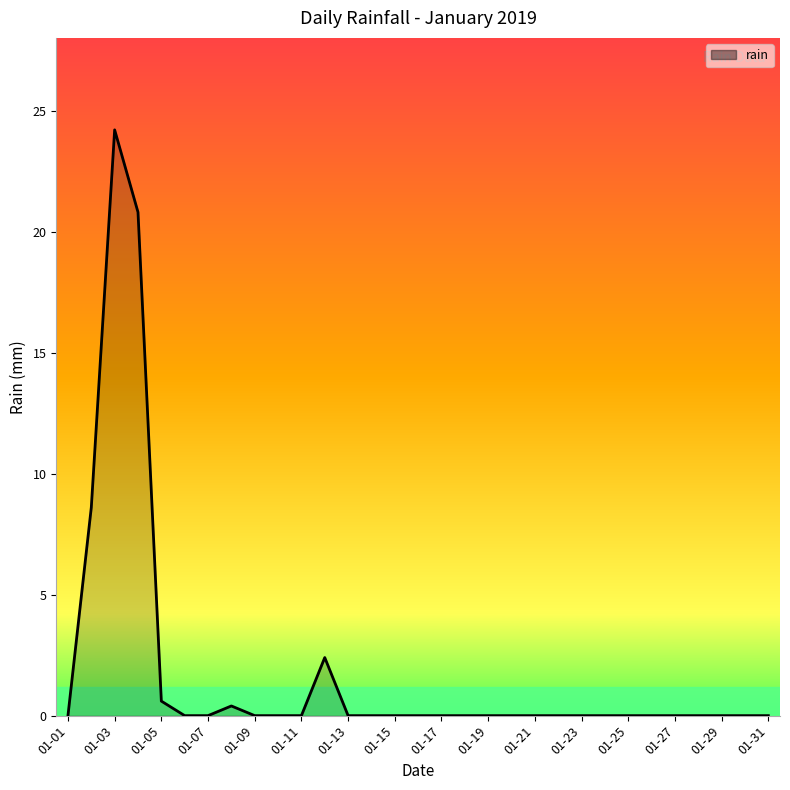

What is the greatest value displayed?

24.2